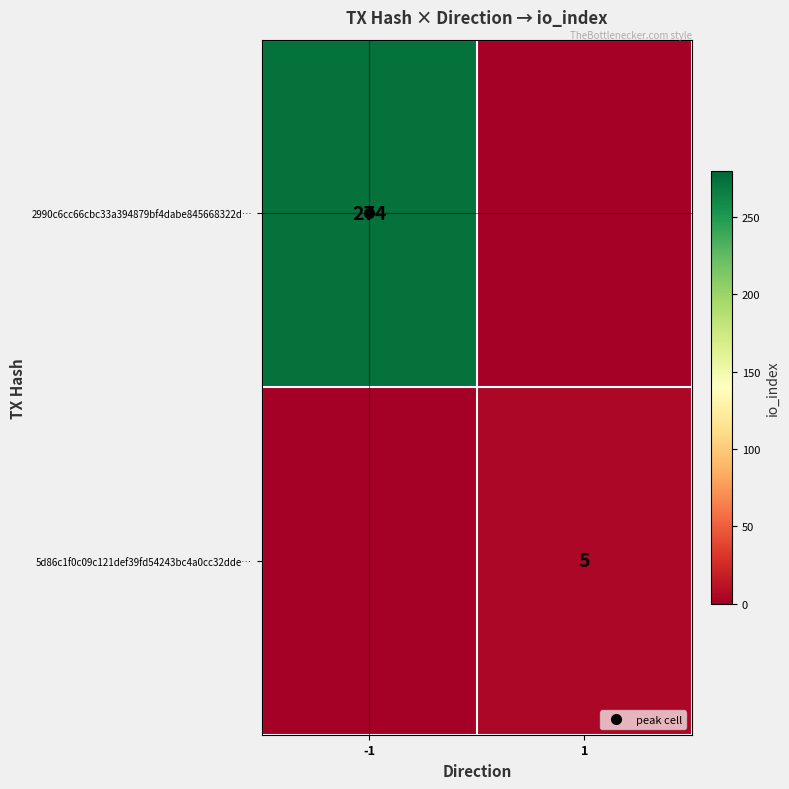

Which series has the largest total across all categories?

2990c6cc66cbc33a394879bf4dabe845668322d…